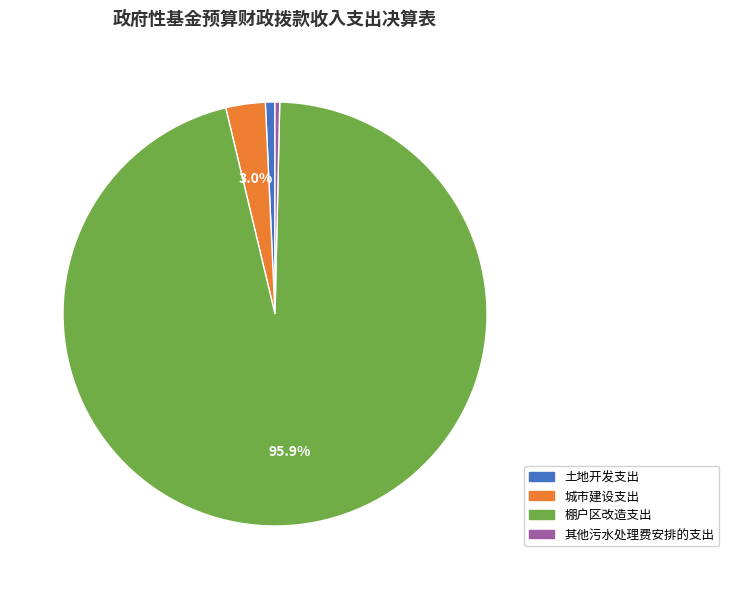

What is the ratio of the value at 城市建设支出 to the value at 其他污水处理费安排的支出?

8.4